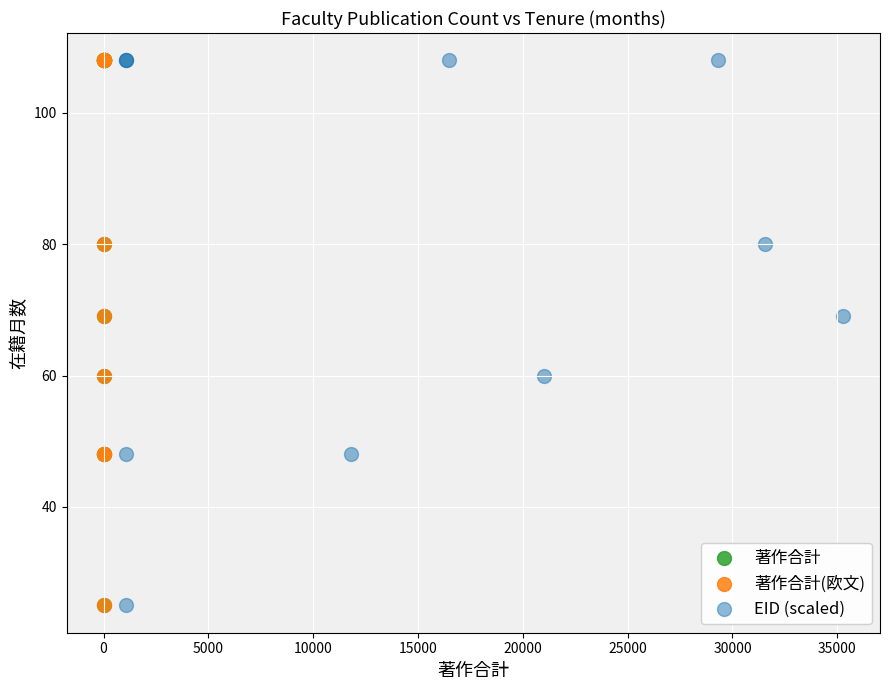

What are all the series names shown in the legend?

著作合計, 著作合計(欧文), EID (scaled)